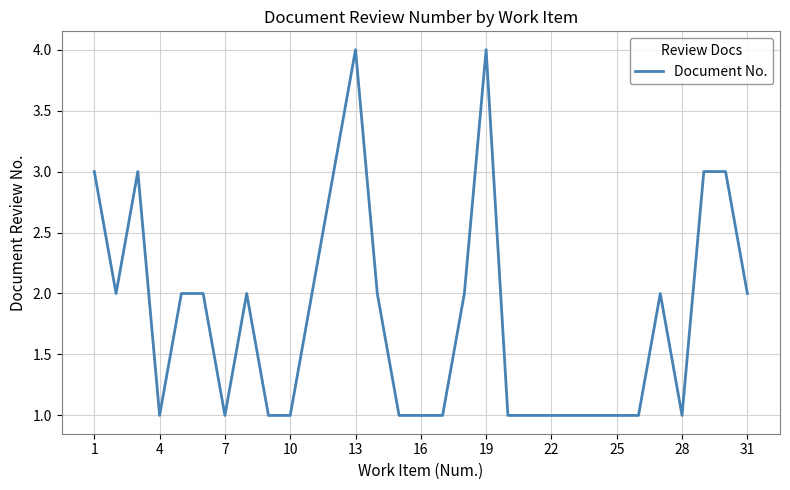

What is the difference between the maximum and minimum values?

3